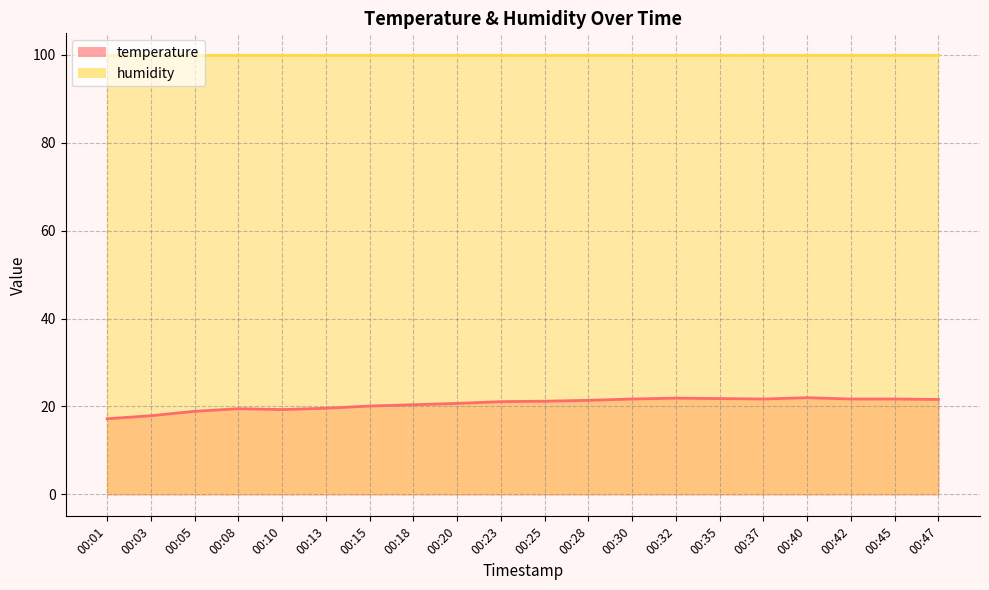

The value at 00:05 is 7.1. True or false?

False